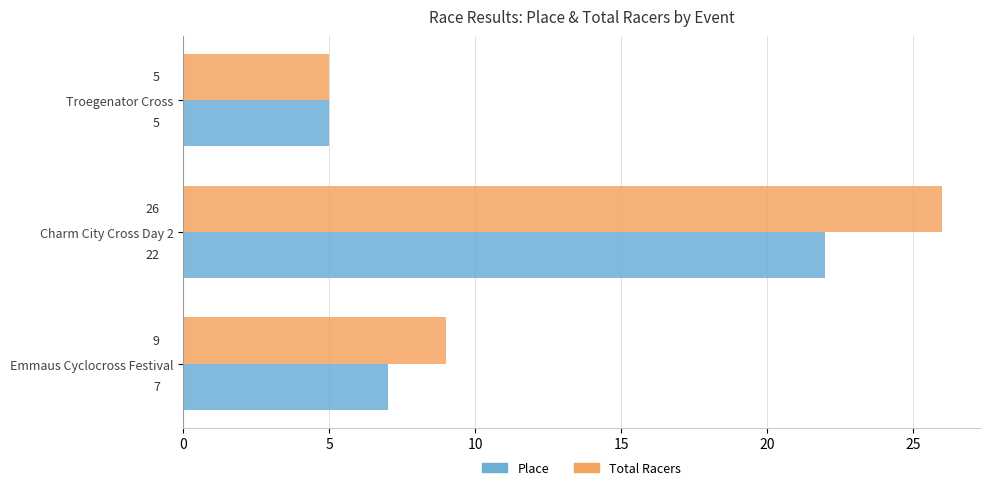

Rank the categories by Place value from highest to lowest.

Charm City Cross Day 2, Emmaus Cyclocross Festival, Troegenator Cross